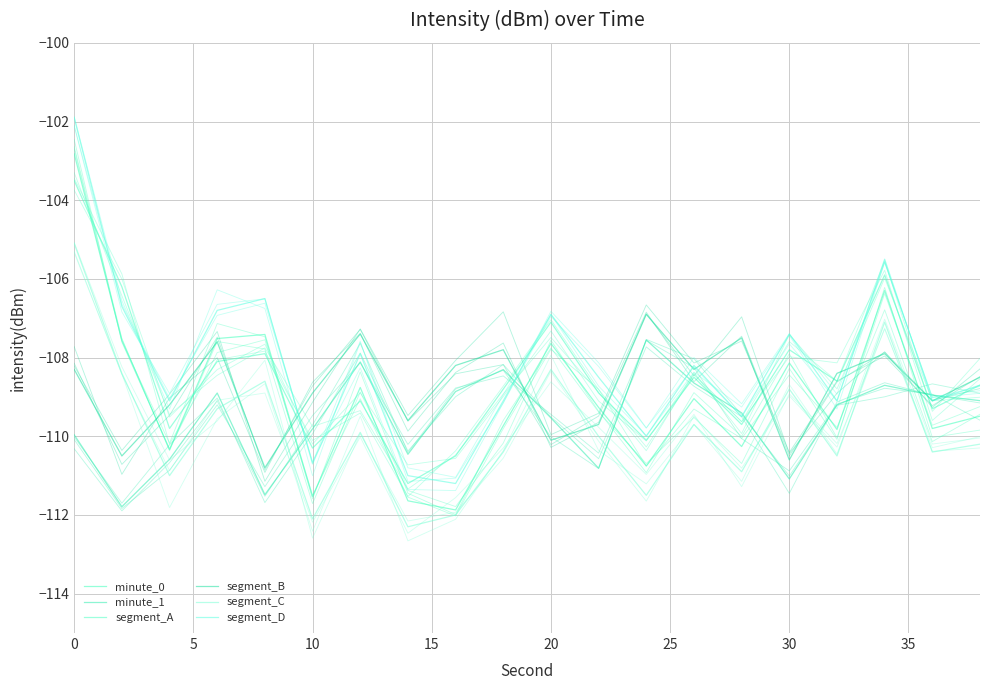

True or false: minute_0 and segment_C cross at least once.

False